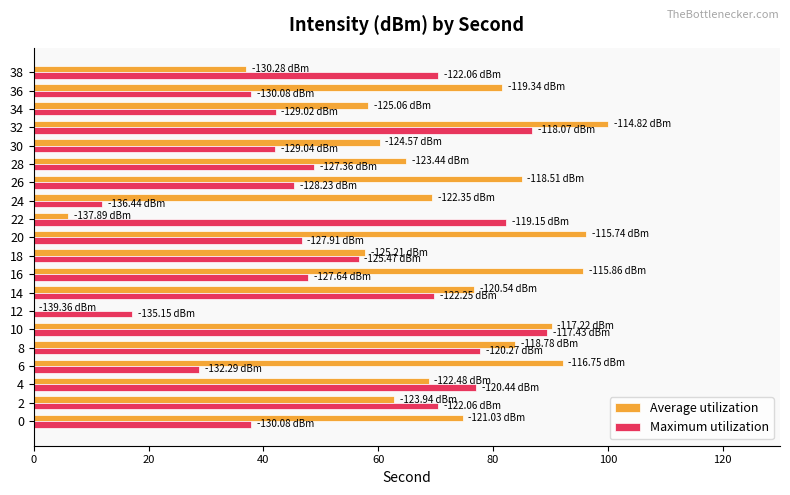

What is the sum of the Maximum utilization values at 14 and 28?

118.6